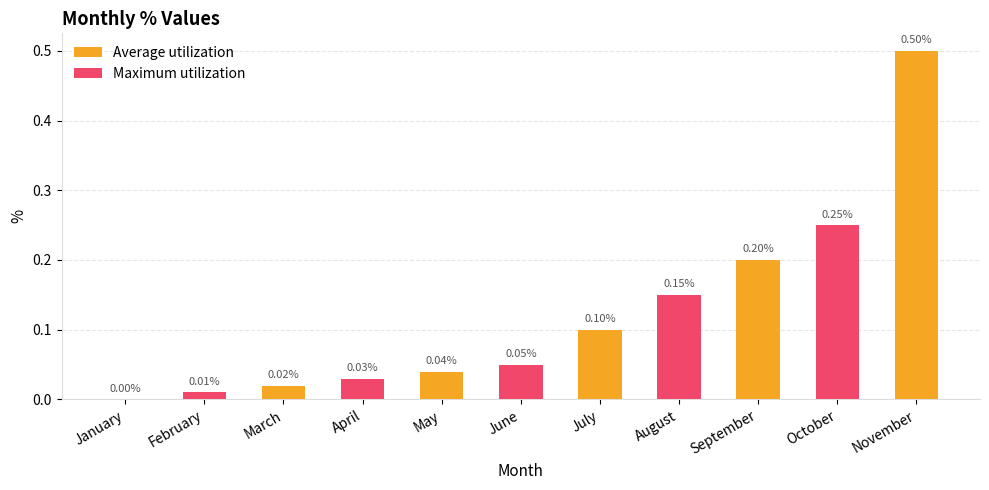

Which label corresponds to the largest value in the chart?

November